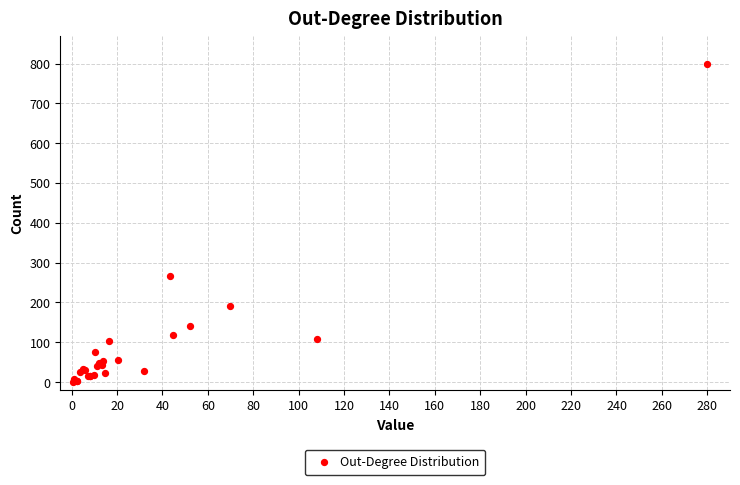

What Y value in the scatter plot is closest to 400?

267.4